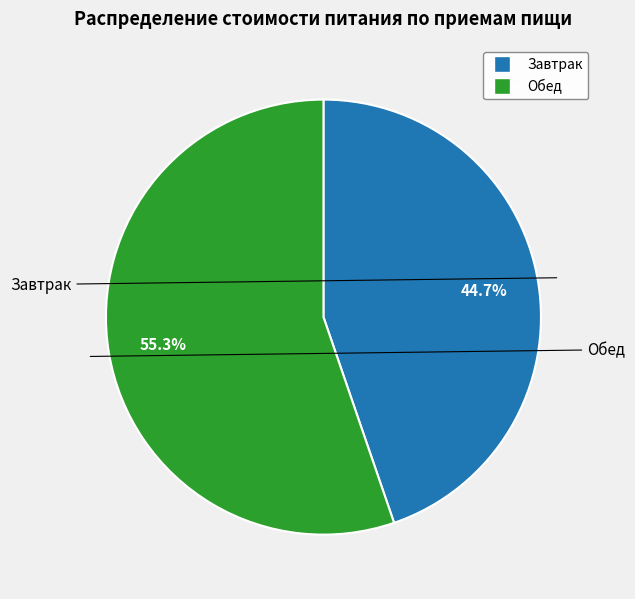

Count the number of slices in the pie.

2